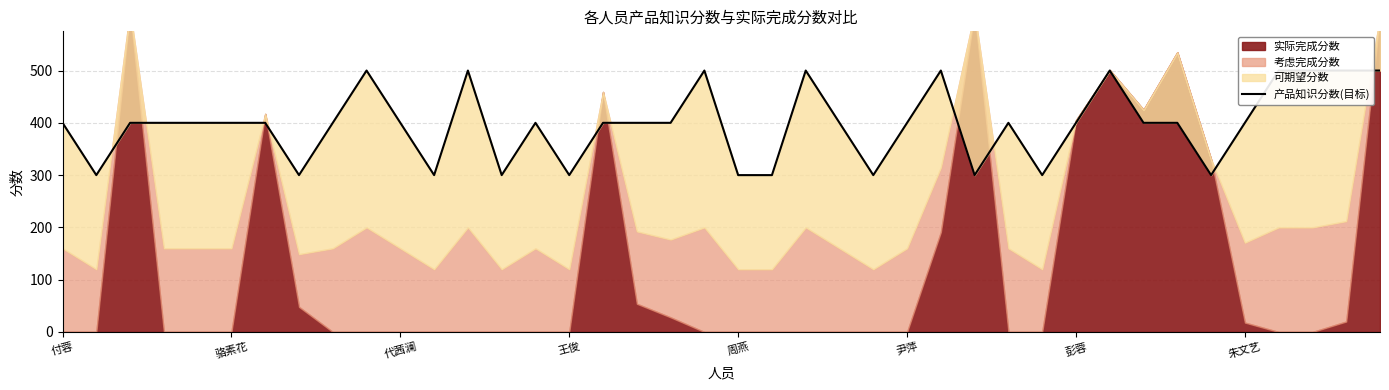

The chart shows a value of 182 at 彭蓉. True or false?

False